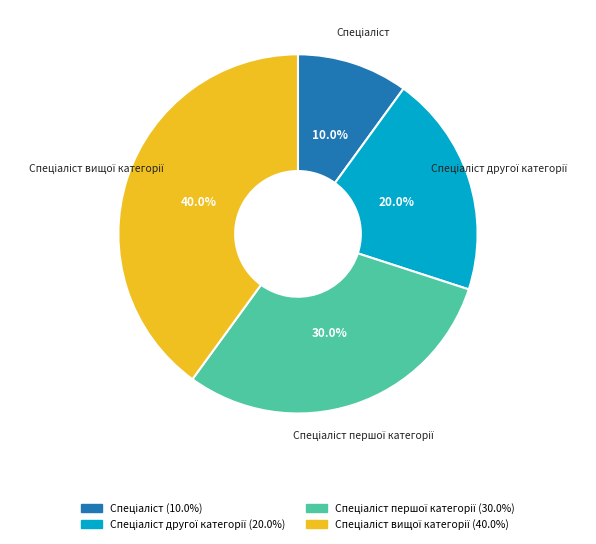

Is there any slice that represents more than half of the pie?

No